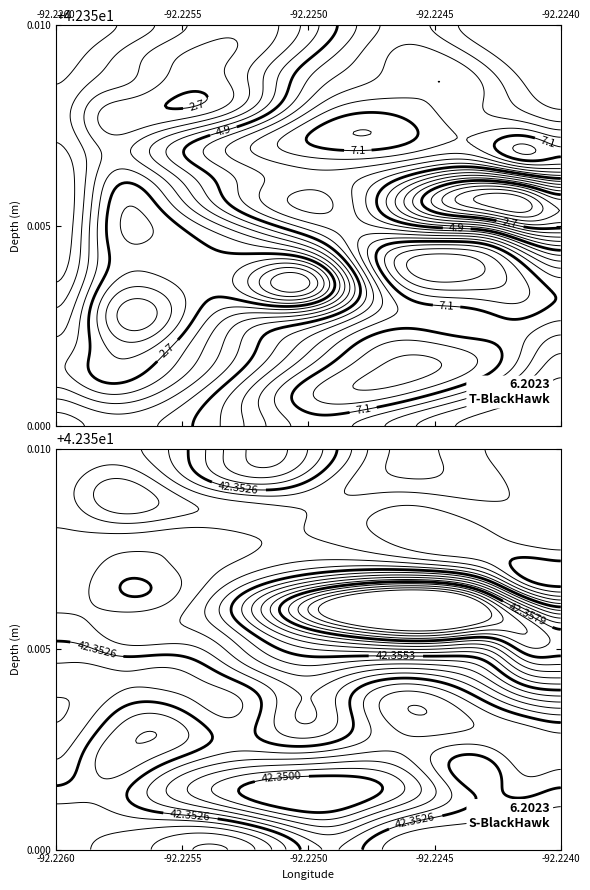

True or false: 335120 has a value of 75.2 at latitude.

False